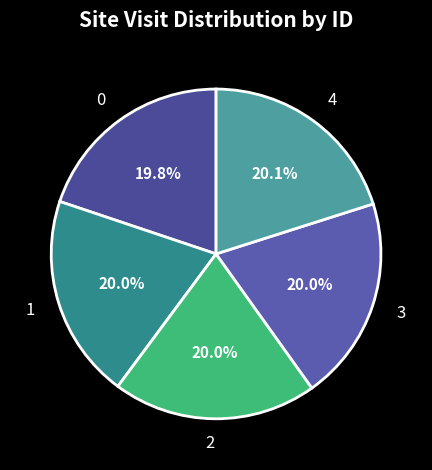

How many slices are in this pie chart?

5